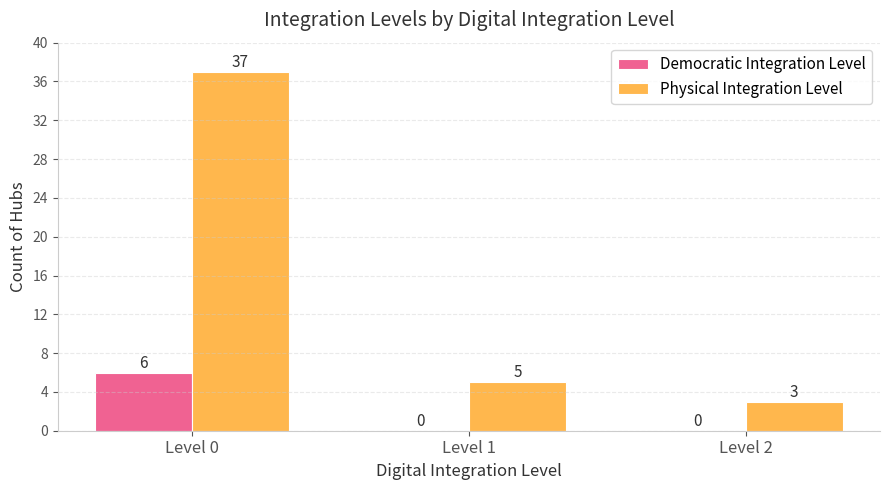

What is the sum of the Democratic Integration Level values at Level 0 and Level 1?

6